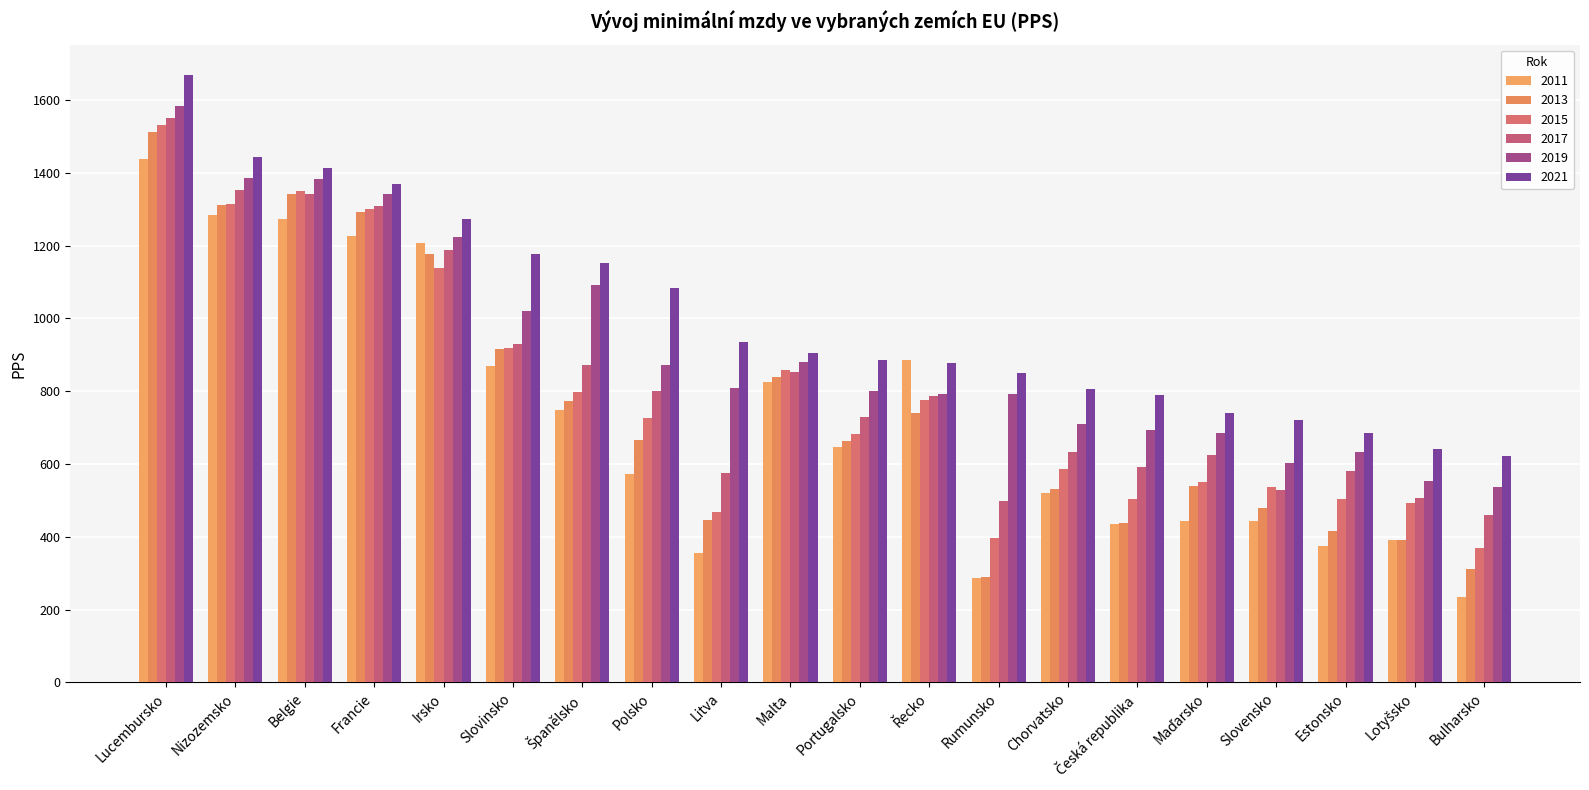

What is the label of the 5th bar from the left?

Irsko